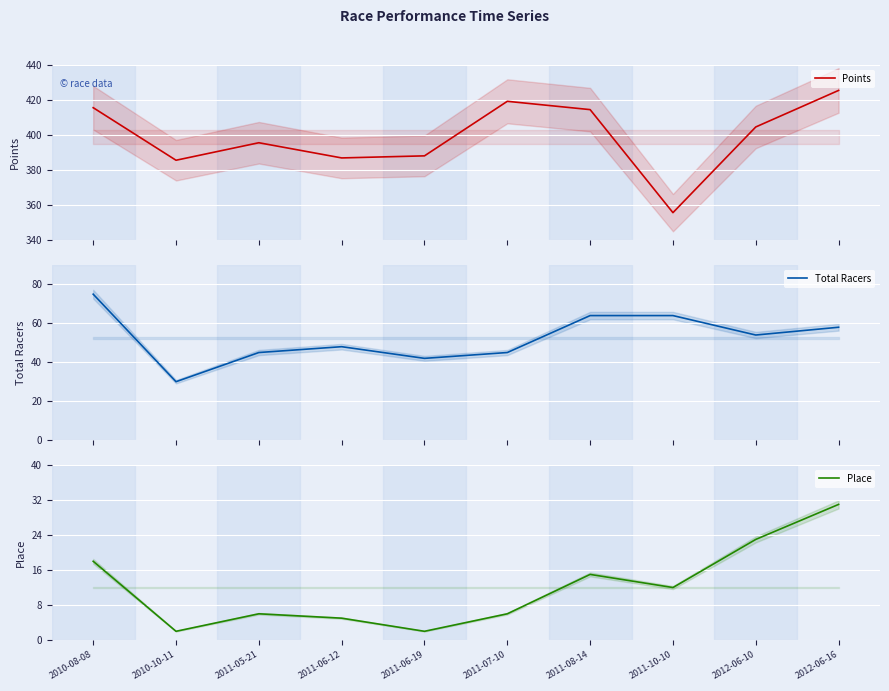

Reading left to right, what are all the values shown in this chart?

Points: 2010-08-08=415.6	2010-10-11=385.6	2011-05-21=395.6	2011-06-12=386.9	2011-06-19=388.1	2011-07-10=419.3	2011-08-14=414.5	2011-10-10=355.6	2012-06-10=404.6	2012-06-16=425.5
Total Racers: 2010-08-08=75.0	2010-10-11=30.0	2011-05-21=45.0	2011-06-12=48.0	2011-06-19=42.0	2011-07-10=45.0	2011-08-14=64.0	2011-10-10=64.0	2012-06-10=54.0	2012-06-16=58.0
Place: 2010-08-08=18.0	2010-10-11=2.0	2011-05-21=6.0	2011-06-12=5.0	2011-06-19=2.0	2011-07-10=6.0	2011-08-14=15.0	2011-10-10=12.0	2012-06-10=23.0	2012-06-16=31.0